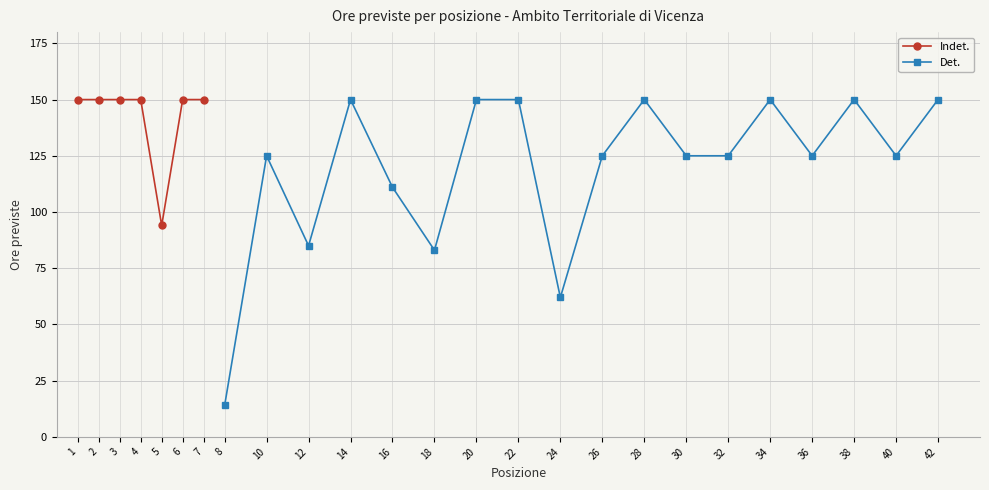

The chart shows a value of 42 at 6. True or false?

False